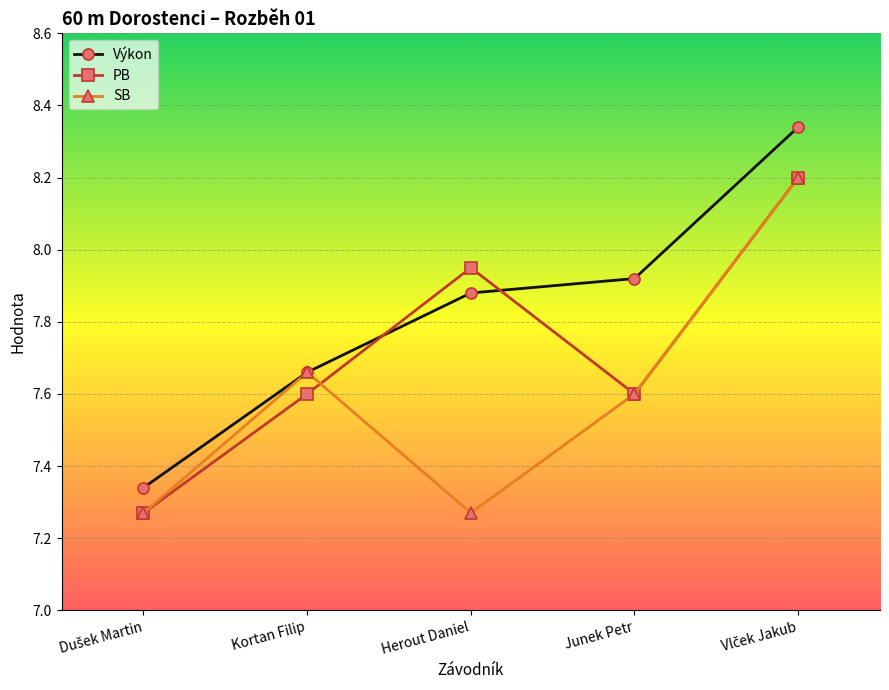

At Herout Daniel, list the series in order from largest to smallest.

PB, Výkon, SB